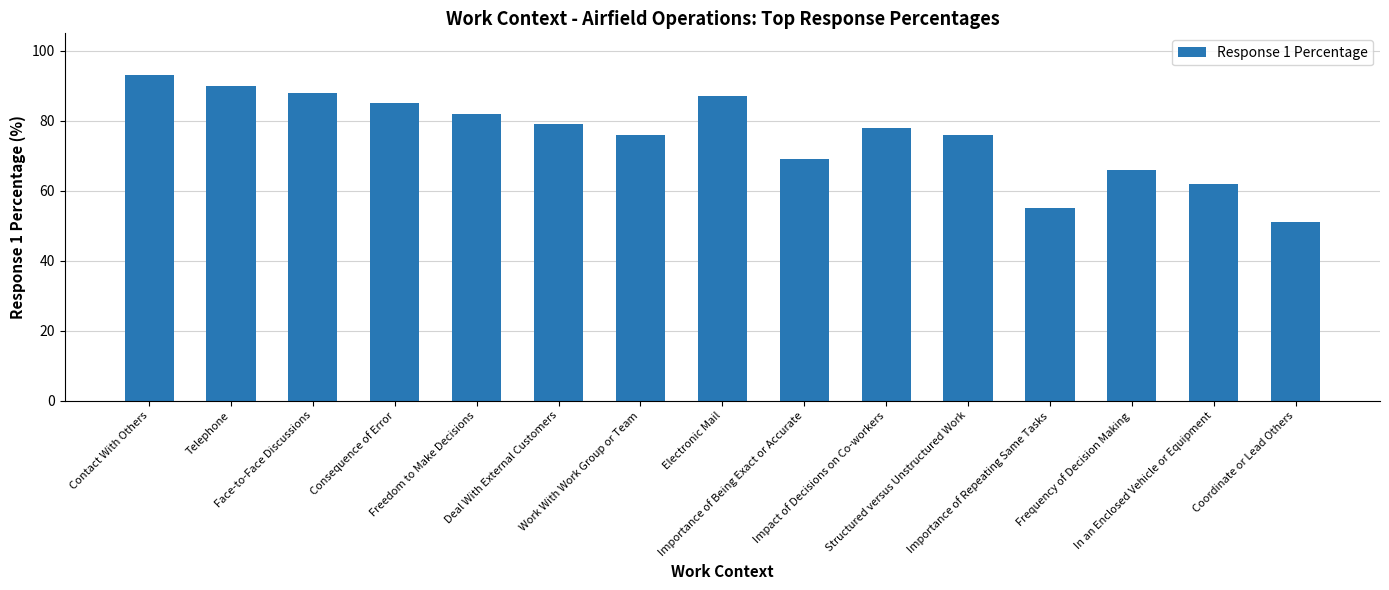

The value at Frequency of Decision Making is 66. True or false?

True